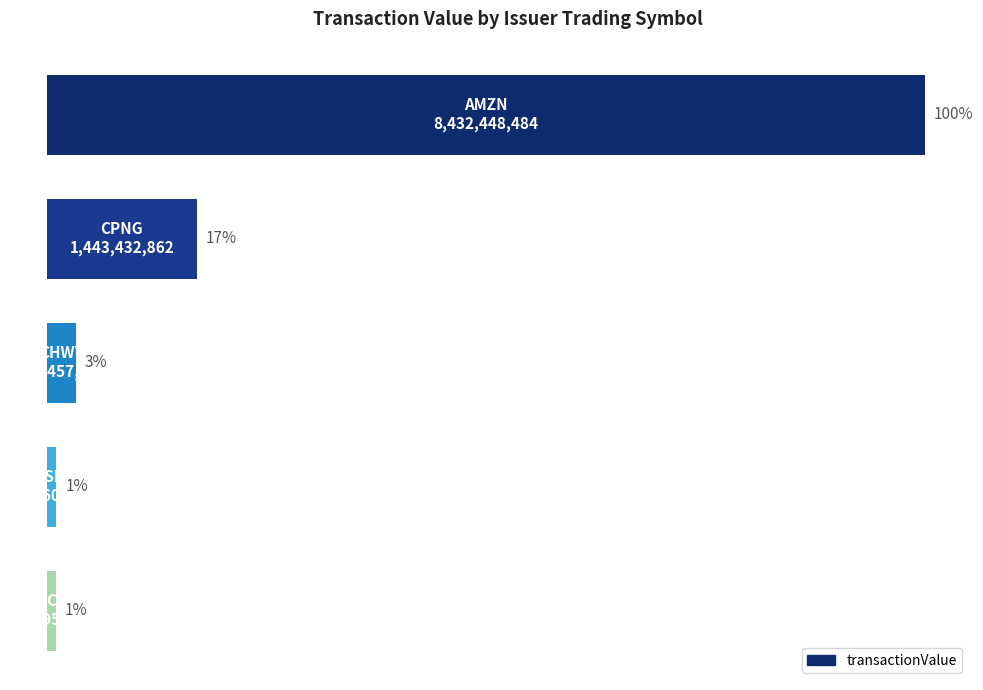

What is the sum of all values?

10338293928